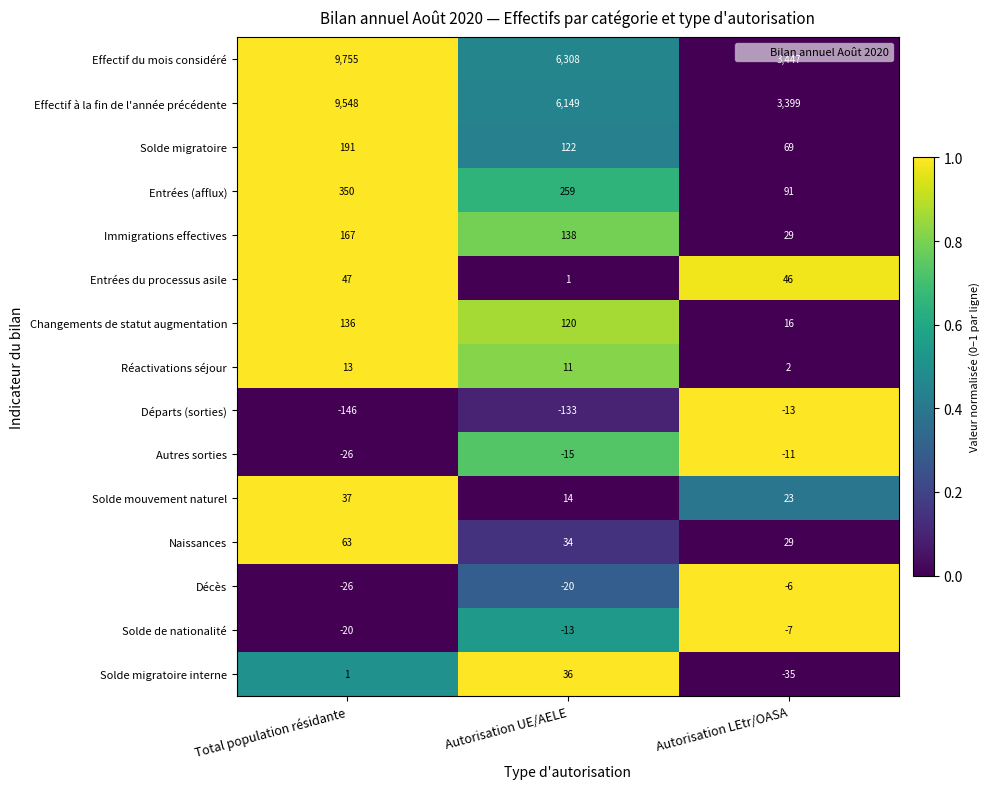

Which category has the lowest value across all series?

Total population résidante